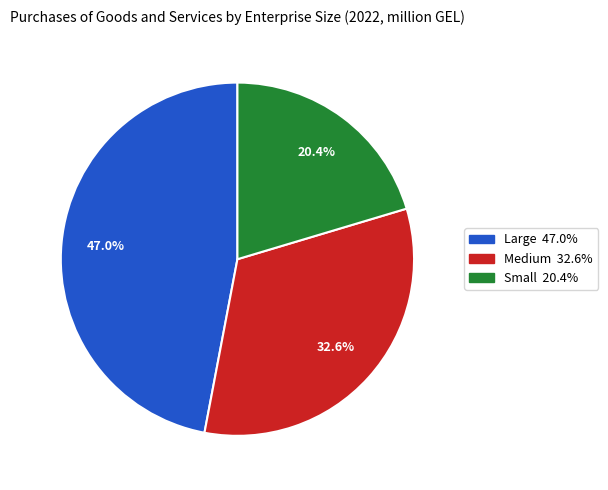

Is it true that Medium is 44% of the pie?

False